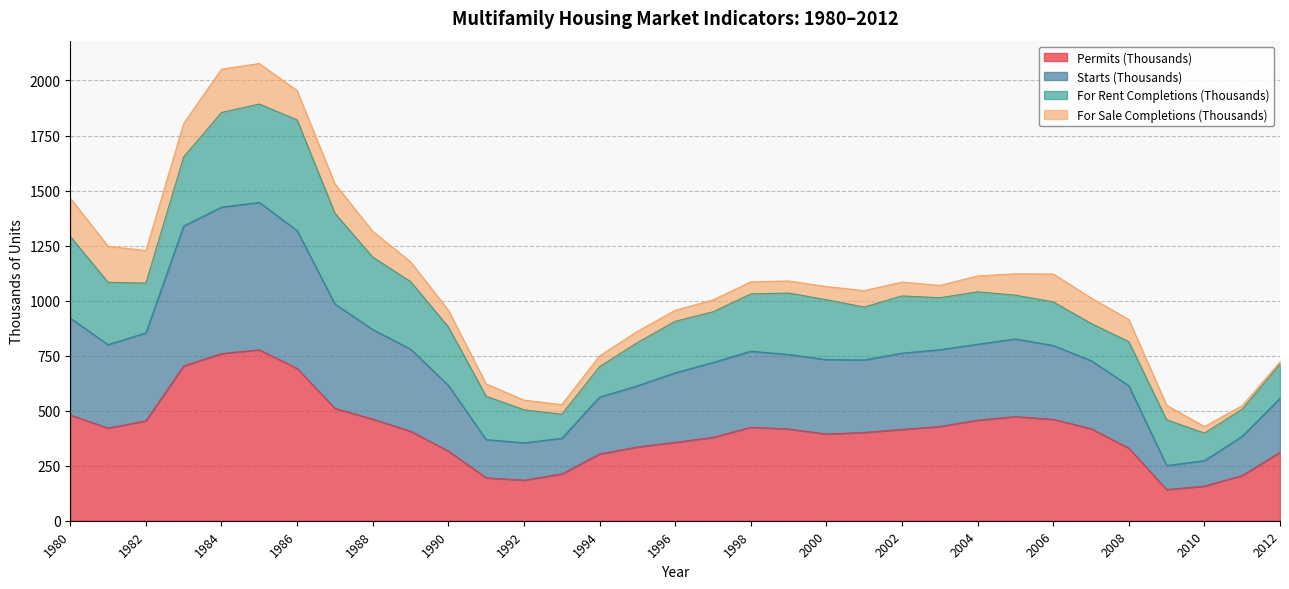

Where is the first local maximum for Permits (Thousands)?

1985